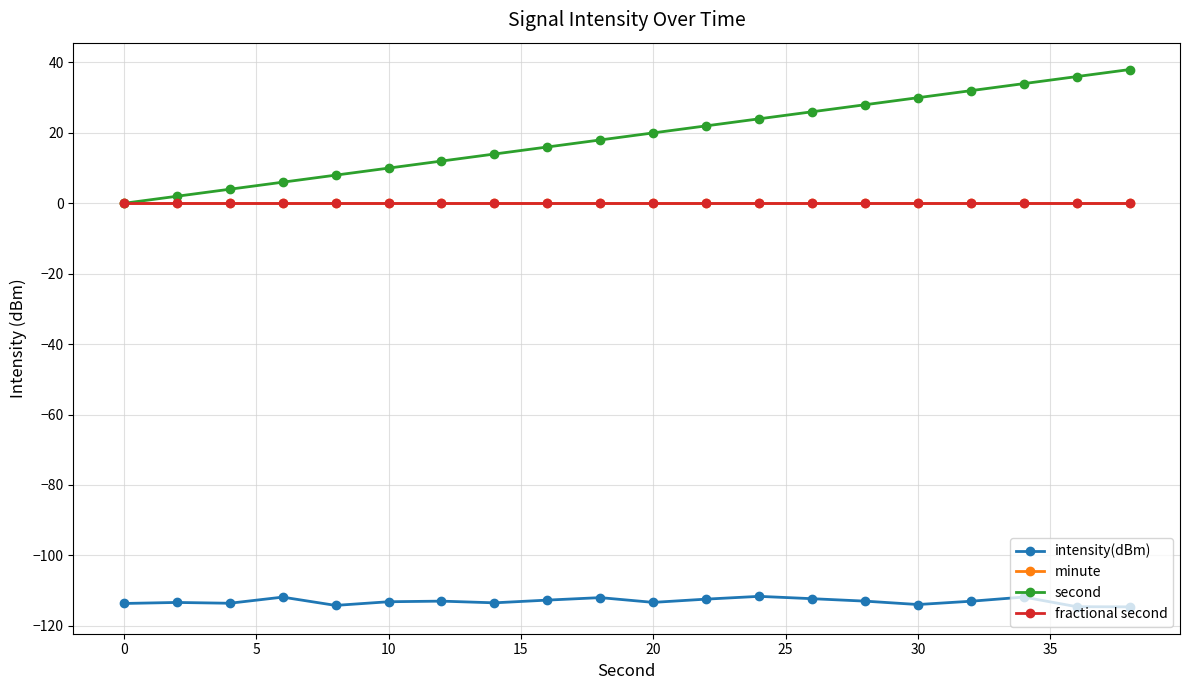

True or false: fractional second has more than 1 points higher than both neighbors.

False